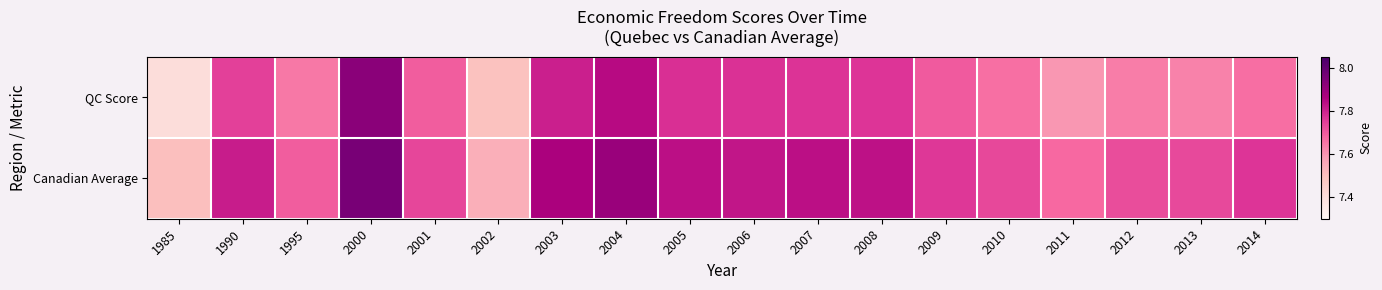

Reading left to right, list all the values displayed in this chart.

QC Score: 1985=7.4	1990=7.7	1995=7.6	2000=7.9	2001=7.7	2002=7.5	2003=7.8	2004=7.8	2005=7.8	2006=7.8	2007=7.8	2008=7.8	2009=7.7	2010=7.7	2011=7.6	2012=7.6	2013=7.6	2014=7.7
Canadian Average: 1985=7.5	1990=7.8	1995=7.7	2000=8.0	2001=7.7	2002=7.5	2003=7.9	2004=7.9	2005=7.8	2006=7.8	2007=7.8	2008=7.8	2009=7.8	2010=7.7	2011=7.7	2012=7.7	2013=7.7	2014=7.8